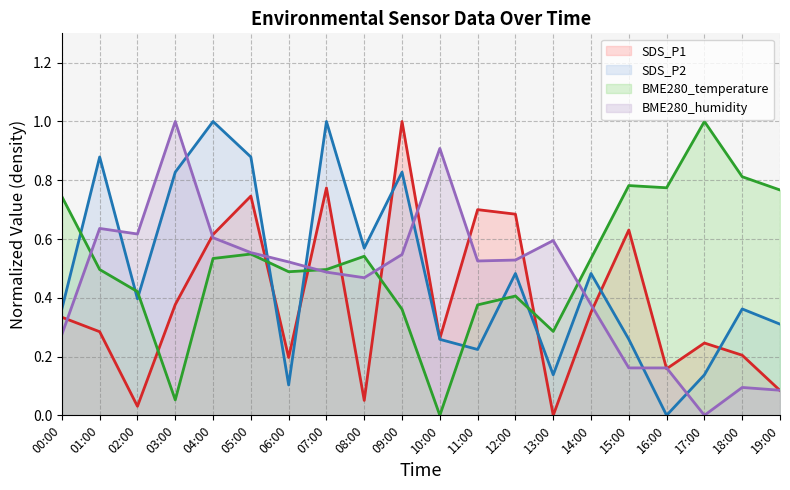

Reading left to right, extract all data points from this chart.

SDS_P1: 00:00=0.3	01:00=0.3	02:00=0.0	03:00=0.4	04:00=0.6	05:00=0.7	06:00=0.2	07:00=0.8	08:00=0.1	09:00=1.0	10:00=0.3	11:00=0.7	12:00=0.7	13:00=0.0	14:00=0.4	15:00=0.6	16:00=0.2	17:00=0.2	18:00=0.2	19:00=0.1
SDS_P2: 00:00=0.4	01:00=0.9	02:00=0.4	03:00=0.8	04:00=1.0	05:00=0.9	06:00=0.1	07:00=1.0	08:00=0.6	09:00=0.8	10:00=0.3	11:00=0.2	12:00=0.5	13:00=0.1	14:00=0.5	15:00=0.3	16:00=0.0	17:00=0.1	18:00=0.4	19:00=0.3
BME280_temperature: 00:00=0.7	01:00=0.5	02:00=0.4	03:00=0.1	04:00=0.5	05:00=0.5	06:00=0.5	07:00=0.5	08:00=0.5	09:00=0.4	10:00=0.0	11:00=0.4	12:00=0.4	13:00=0.3	14:00=0.5	15:00=0.8	16:00=0.8	17:00=1.0	18:00=0.8	19:00=0.8
BME280_humidity: 00:00=0.3	01:00=0.6	02:00=0.6	03:00=1.0	04:00=0.6	05:00=0.6	06:00=0.5	07:00=0.5	08:00=0.5	09:00=0.5	10:00=0.9	11:00=0.5	12:00=0.5	13:00=0.6	14:00=0.4	15:00=0.2	16:00=0.2	17:00=0.0	18:00=0.1	19:00=0.1